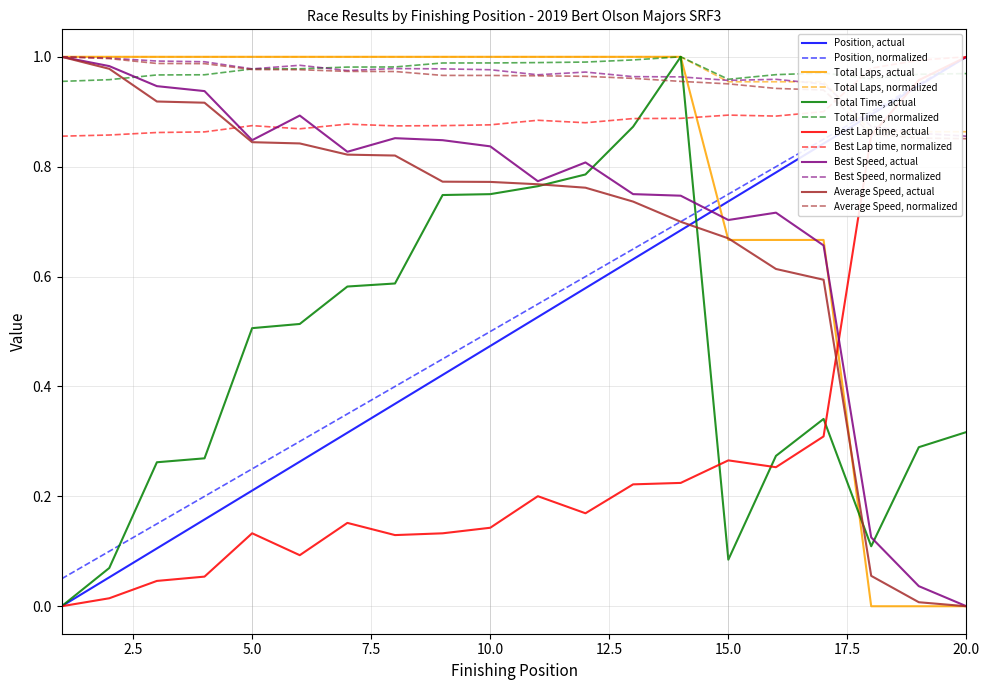

How many times do Average Speed and Position cross each other?

1